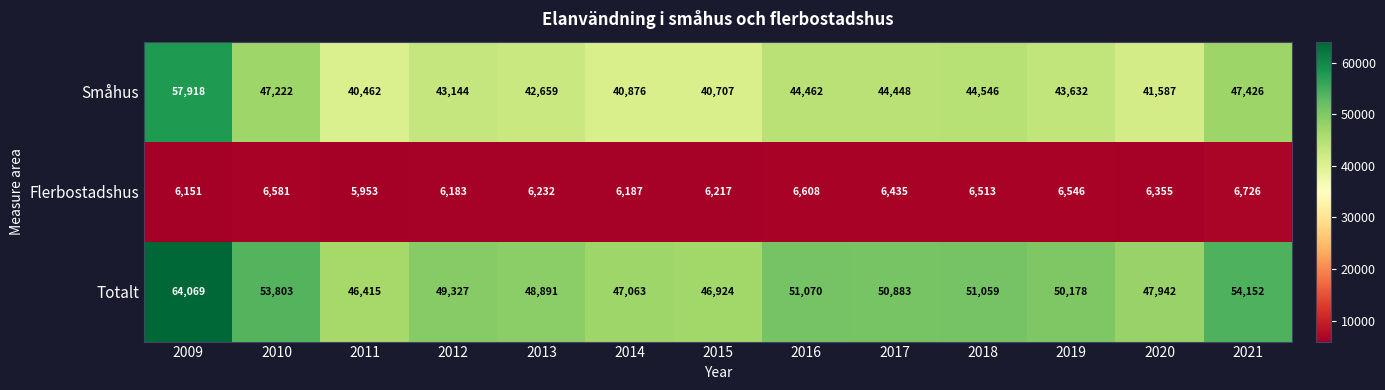

At which category is the sum across all series the highest?

2009